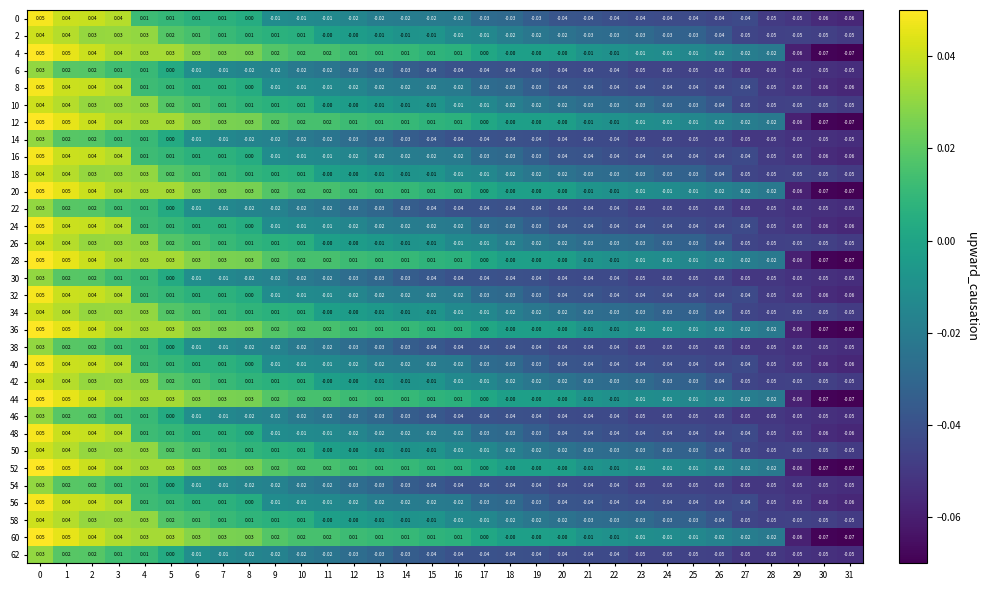

Is the value of 60 at 16 greater than the value of 46 at 10?

Yes